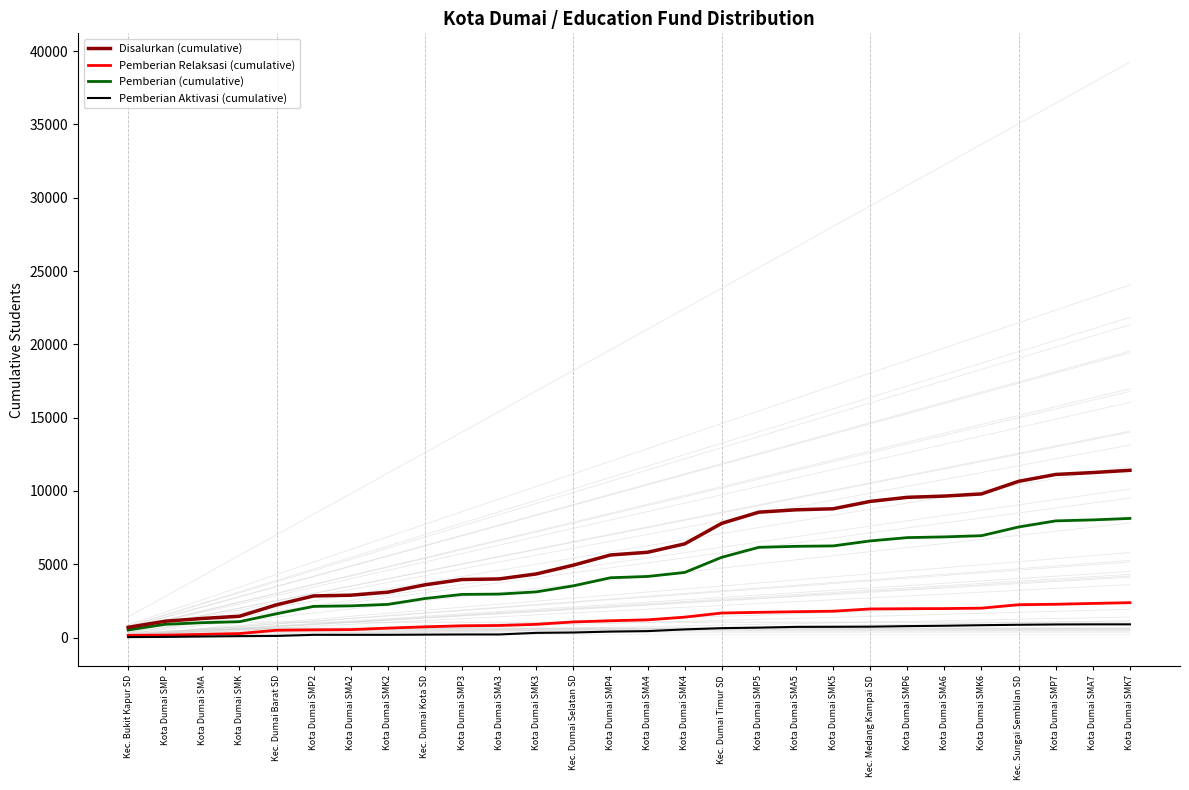

Which series changed the most between Kec. Bukit Kapur SD and Kec. Dumai Selatan SD?

Disalurkan (cumulative)